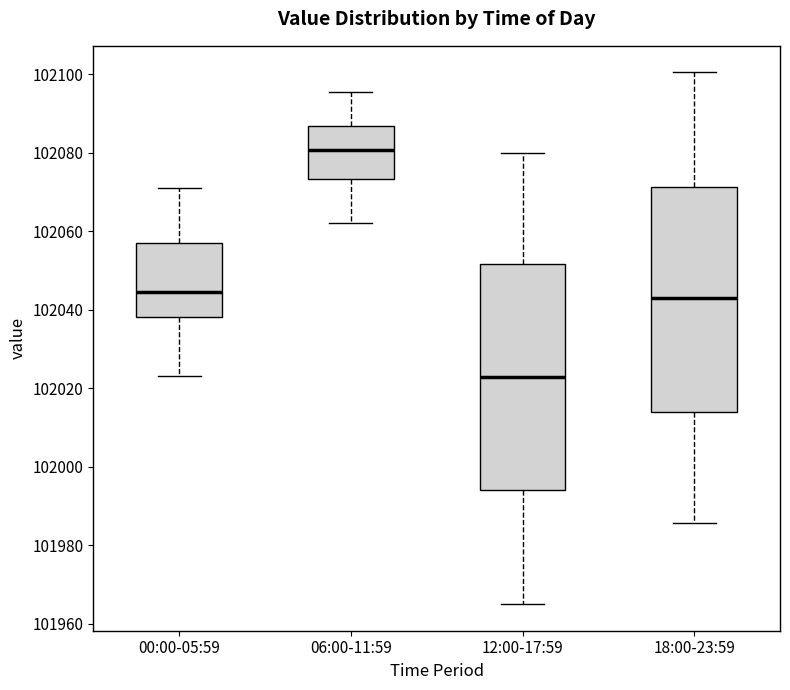

Which box has the lowest median line?

12:00-17:59